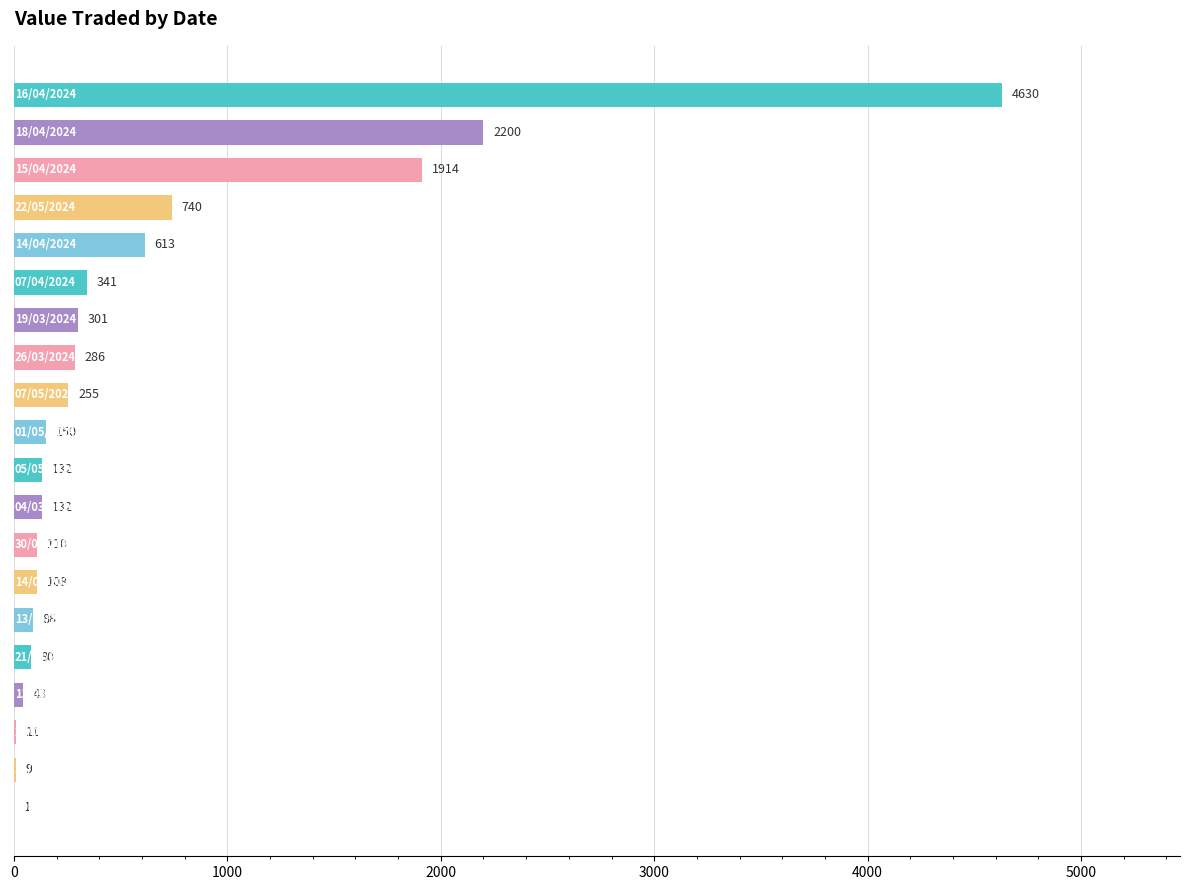

What is the greatest value displayed?

4630